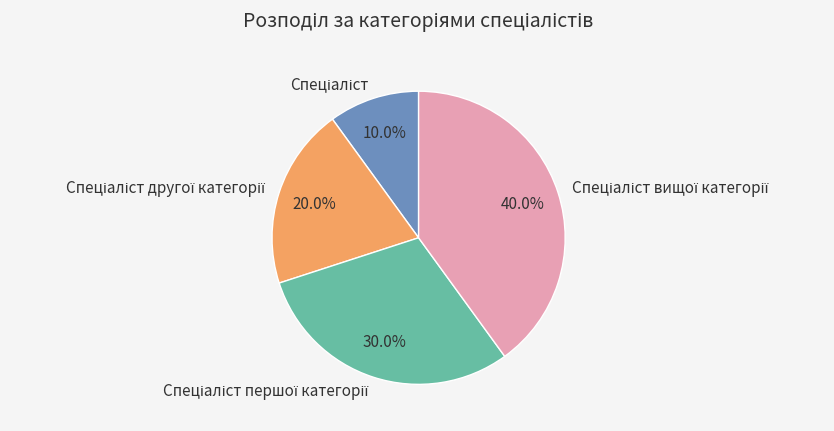

Is there any slice that represents more than half of the pie?

No